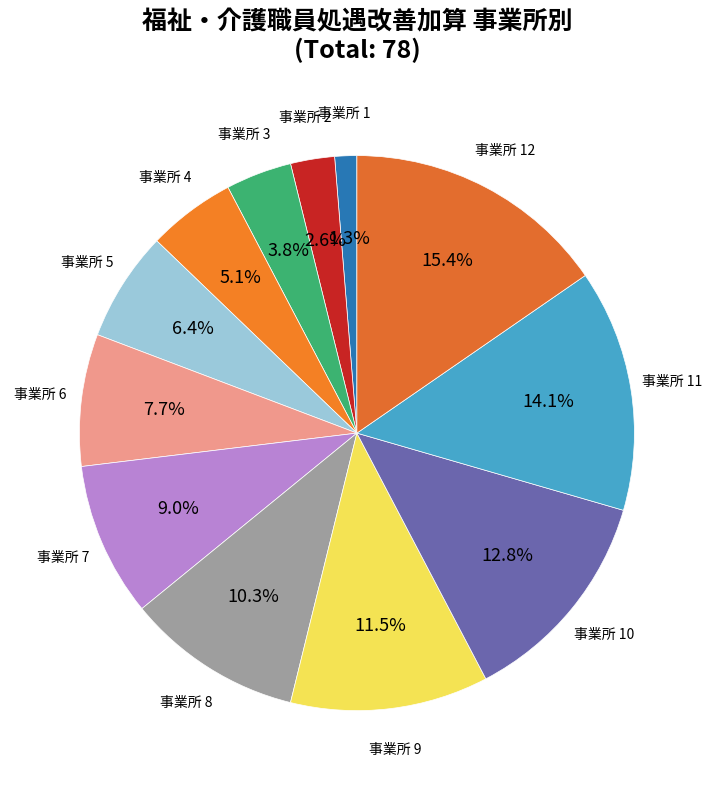

How many slices are in this pie chart?

12